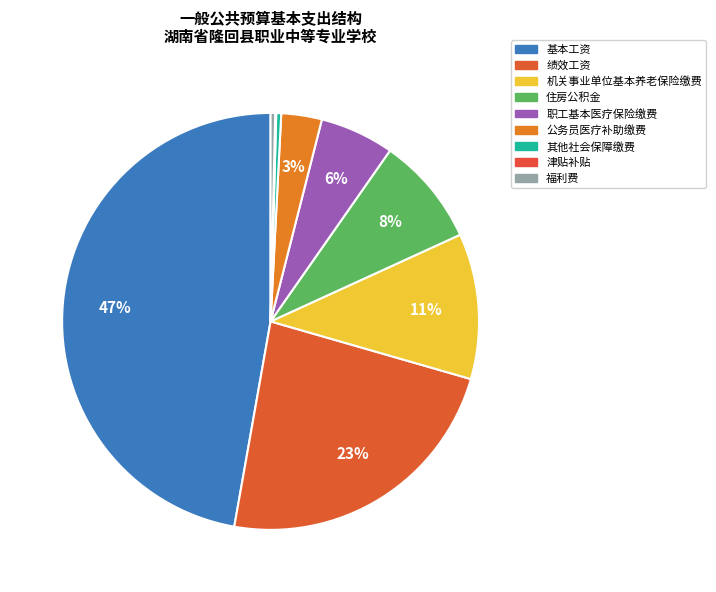

To the nearest percent, what percentage of the pie is 基本工资?

47%